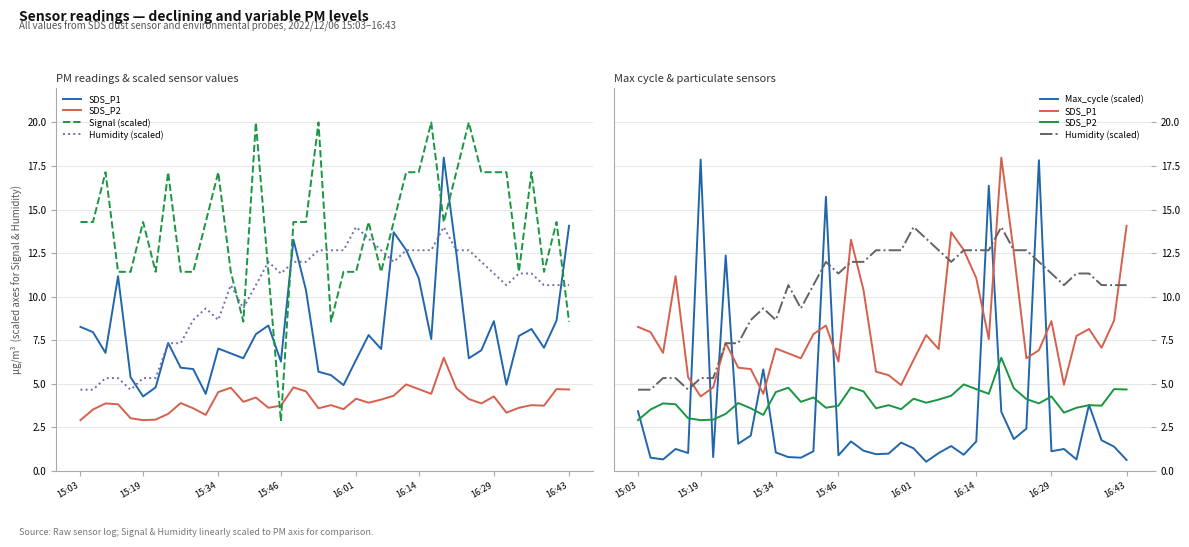

Does the chart display data point markers on the line(s)?

No